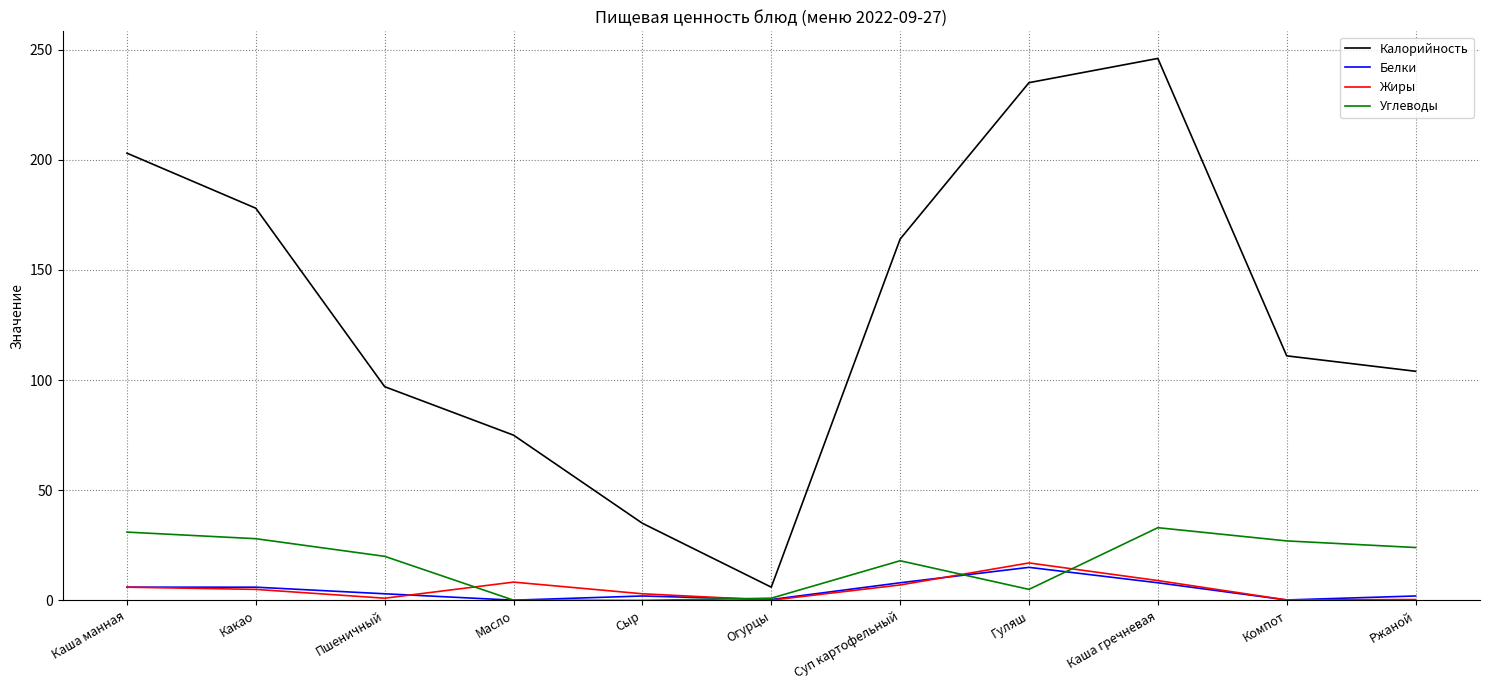

The value of Калорийность at Ржаной is 145.8. True or false?

False